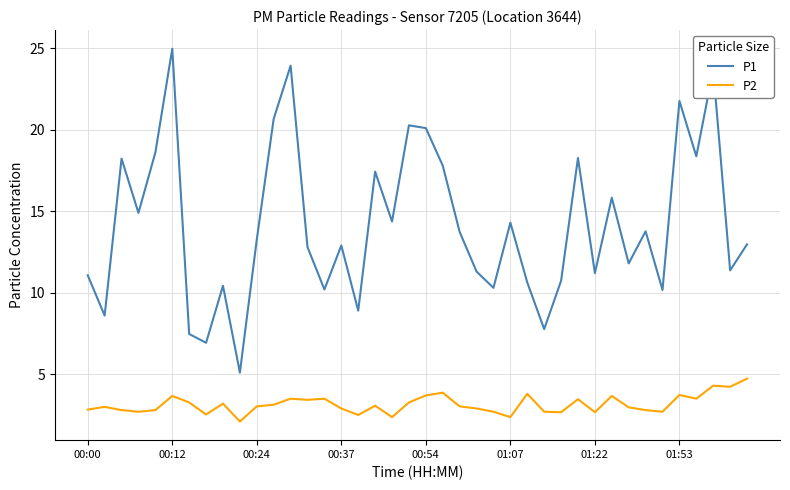

Rank the series by their maximum value, from lowest to highest.

P2, P1